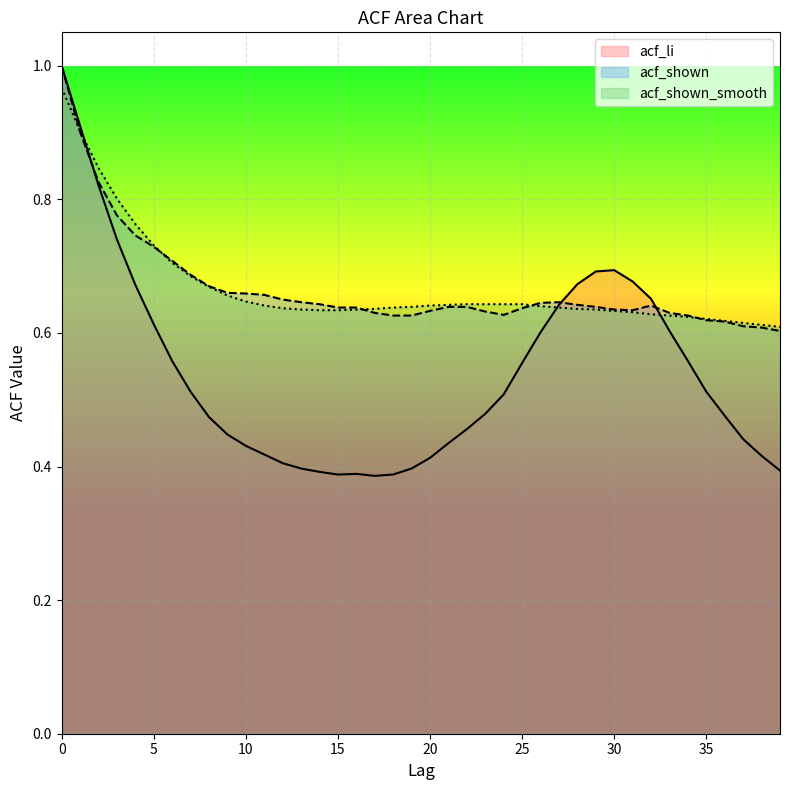

In acf_shown, how many points are lower than both neighbors (excluding endpoints)?

2